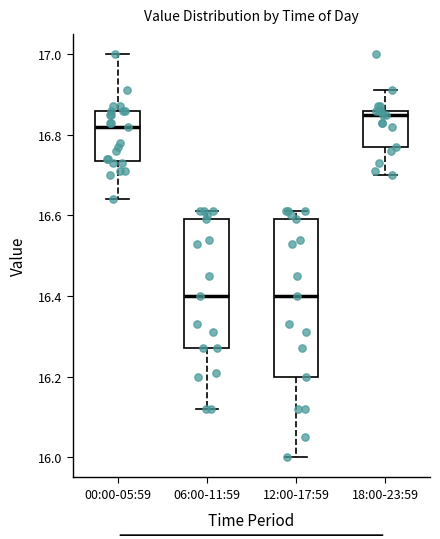

Reading left to right, read every box against the y-axis: the position of its median line, the range the box covers, and the ends of its whiskers. The values are not printed on the chart, so give them approximately, as read against the axis.

00:00-05:59: median 16.82, box 16.74 to 16.86, whiskers 16.64 to 17.00
06:00-11:59: median 16.40, box 16.28 to 16.60, whiskers 16.12 to 16.62
12:00-17:59: median 16.40, box 16.20 to 16.60, whiskers 16.00 to 16.62
18:00-23:59: median 16.86 (just below the box's upper edge), box 16.78 to 16.86, whiskers 16.70 to 16.92